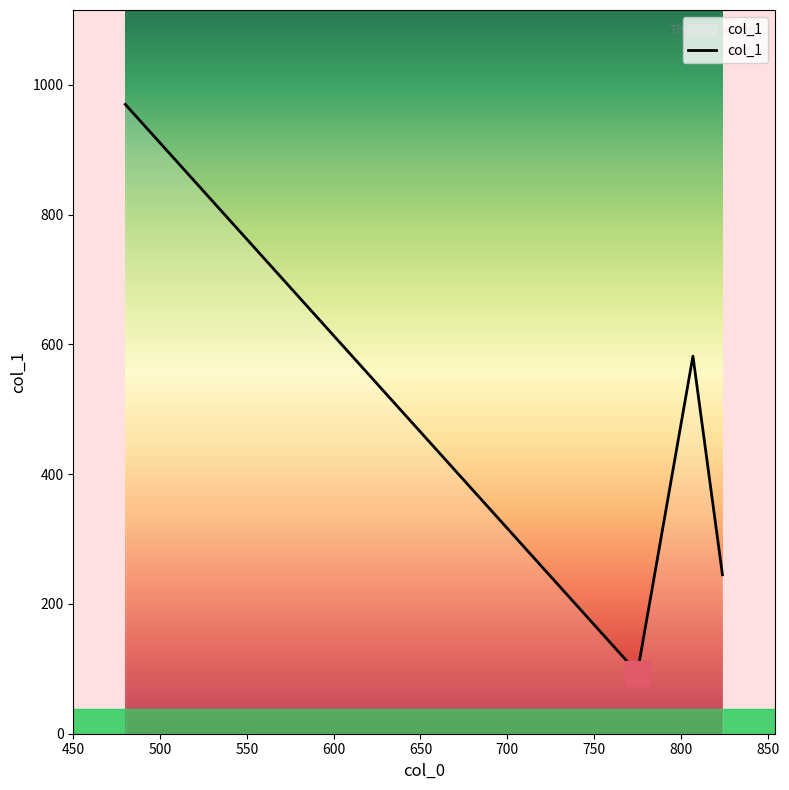

What is the sum of all values?

1891